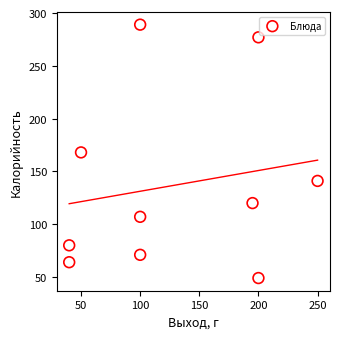

What is the average X value?

128